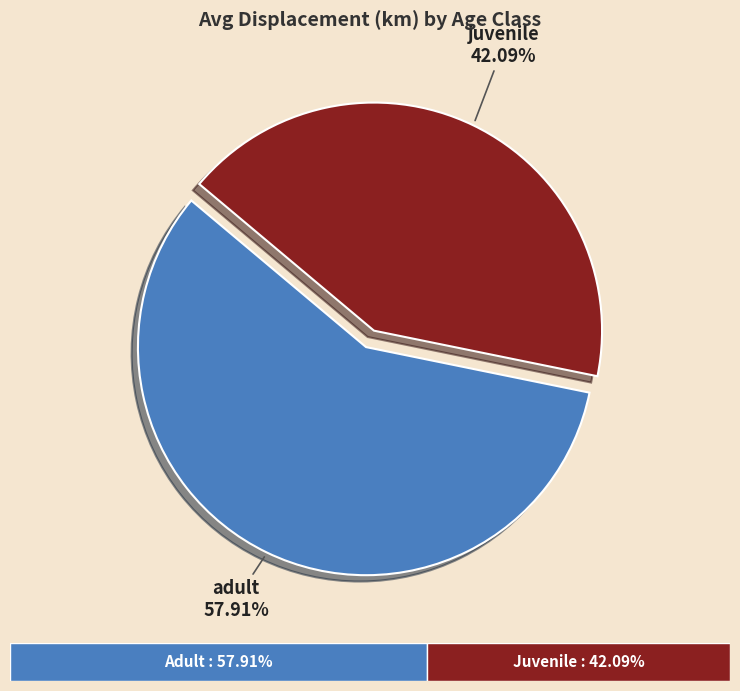

Which slice represents more than half of the pie?

adult